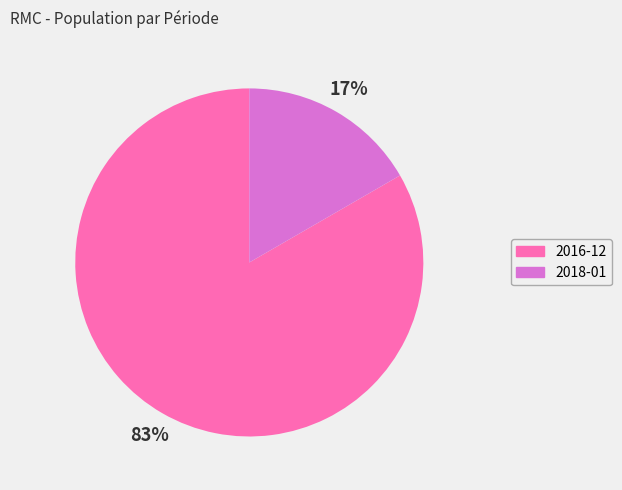

Do 2016-12 and 2018-01 together represent more than half of the pie?

Yes